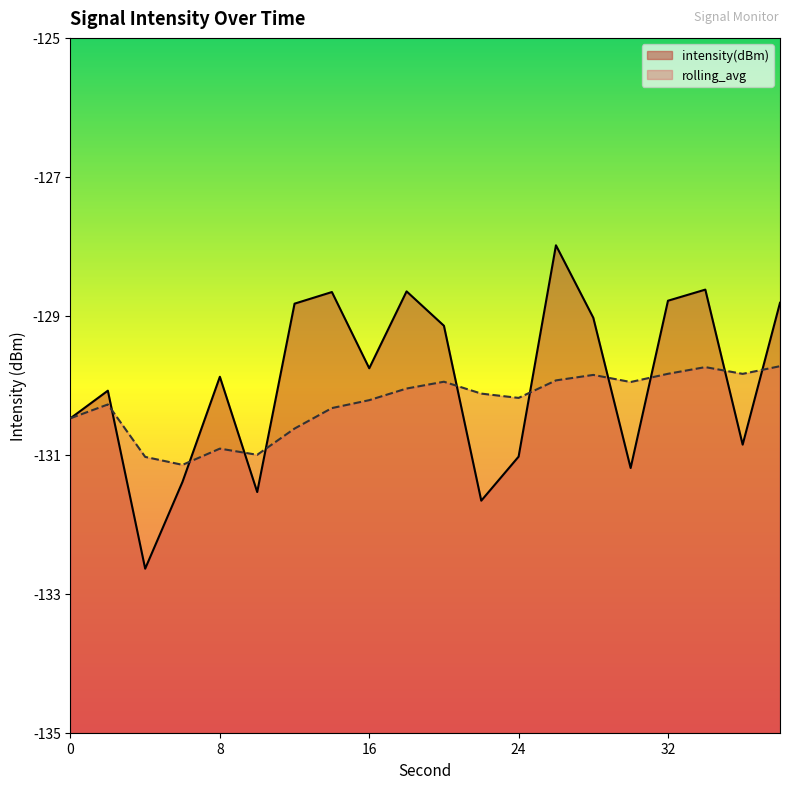

The value of rolling_avg at 32 is -129.8. True or false?

True